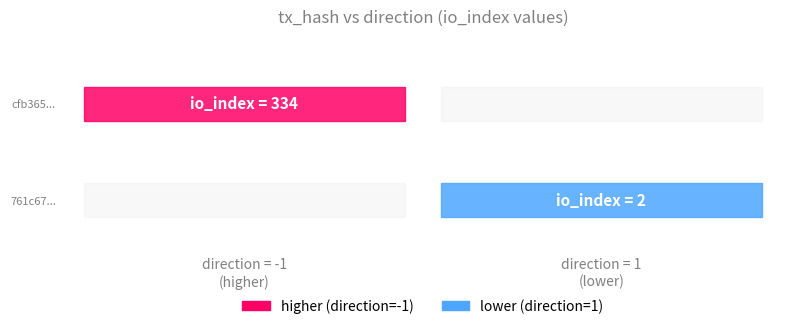

At how many categories does at least one series exceed 233?

1